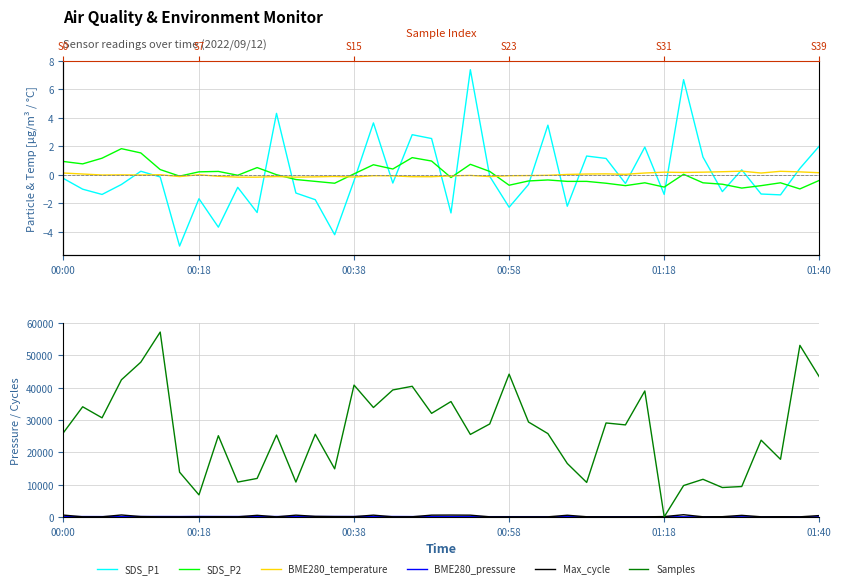

How many values in BME280_temperature are above zero?

18